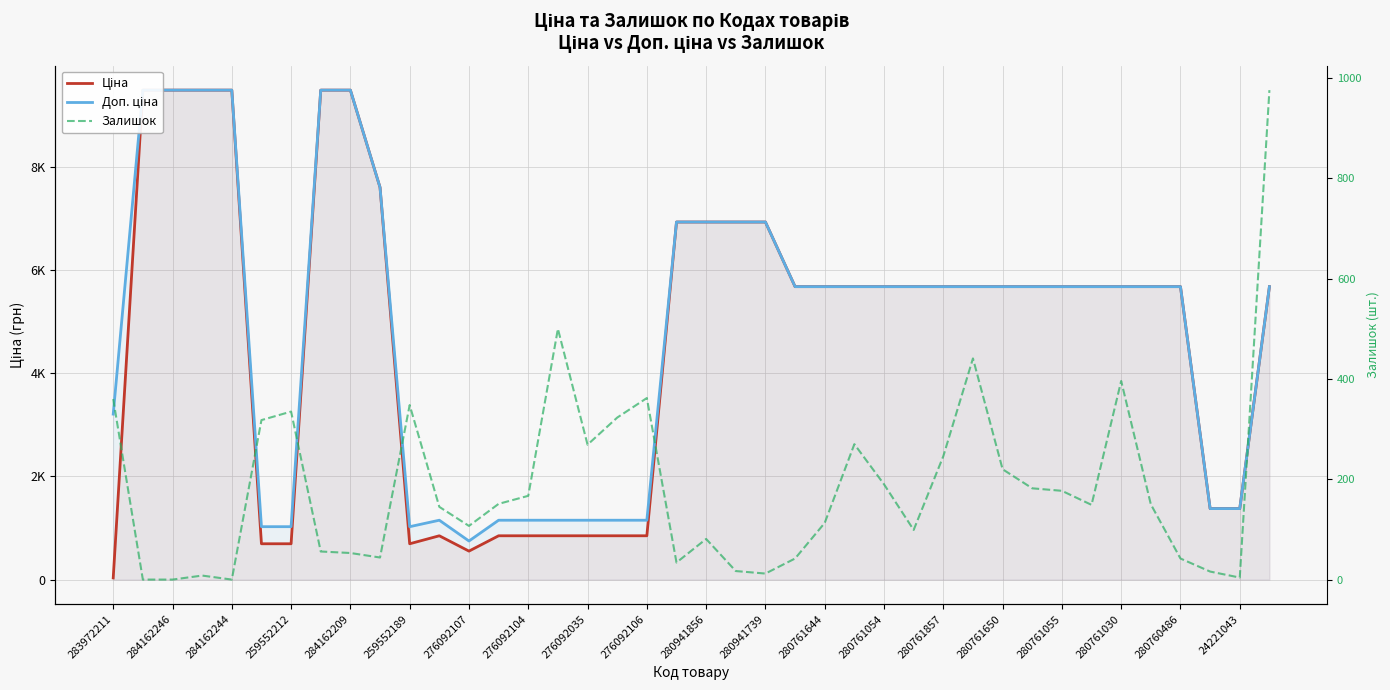

Does the chart have visible grid lines?

Yes